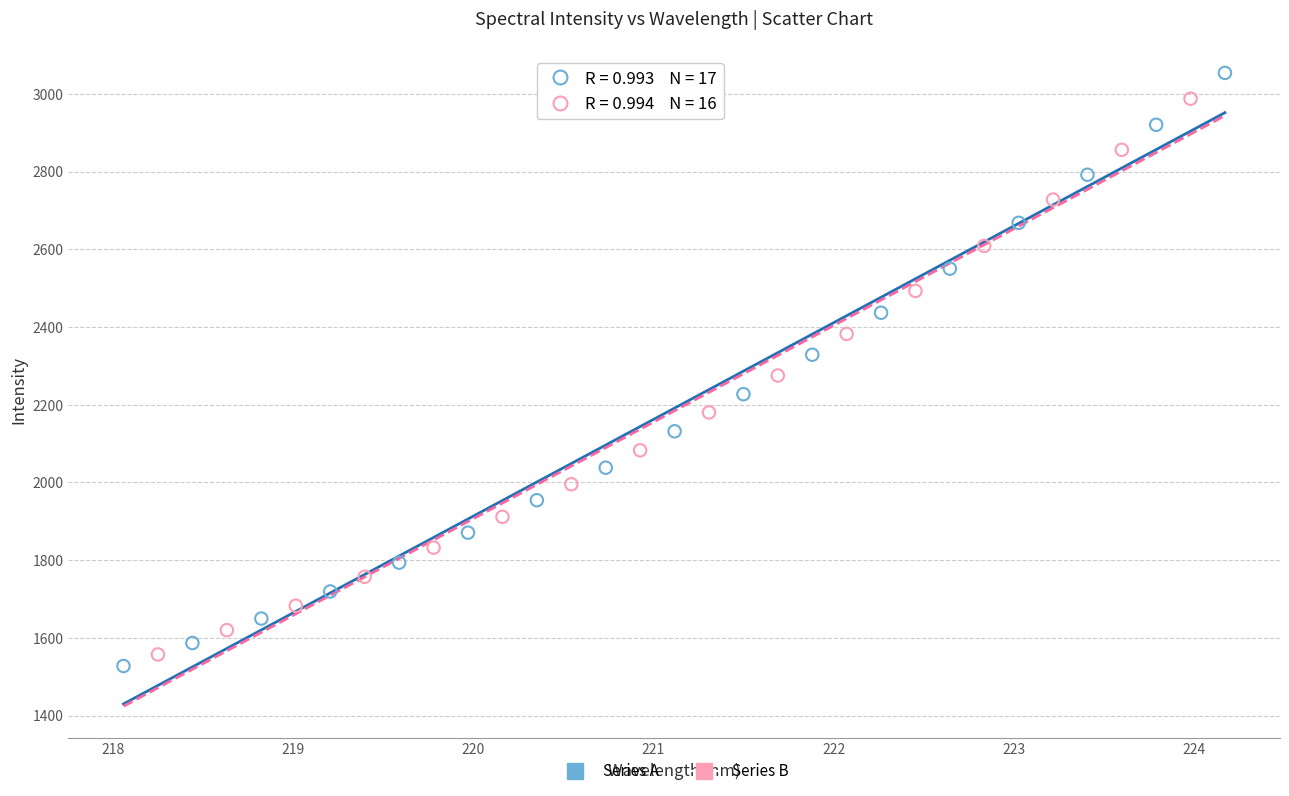

Which series has the largest Y range (max minus min)?

Series A